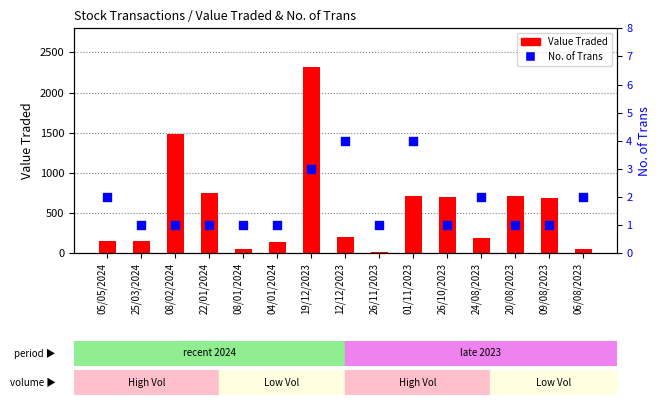

Which series has the largest Y range (max minus min)?

Value Traded